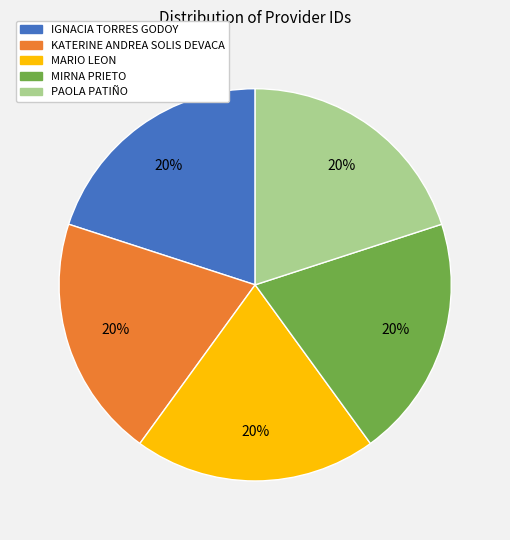

To the nearest percent, what is the combined percentage of PAOLA PATIÑO and KATERINE ANDREA SOLIS DEVACA?

40%